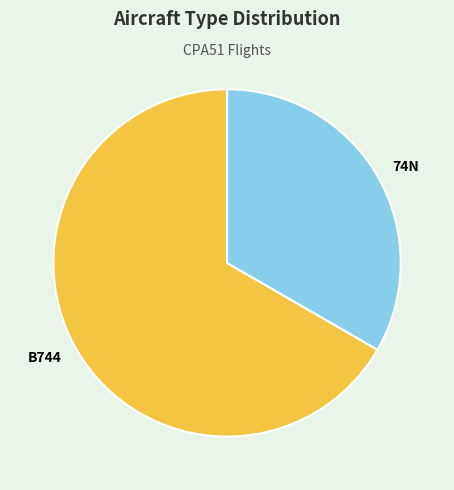

Count the number of slices in the pie.

2